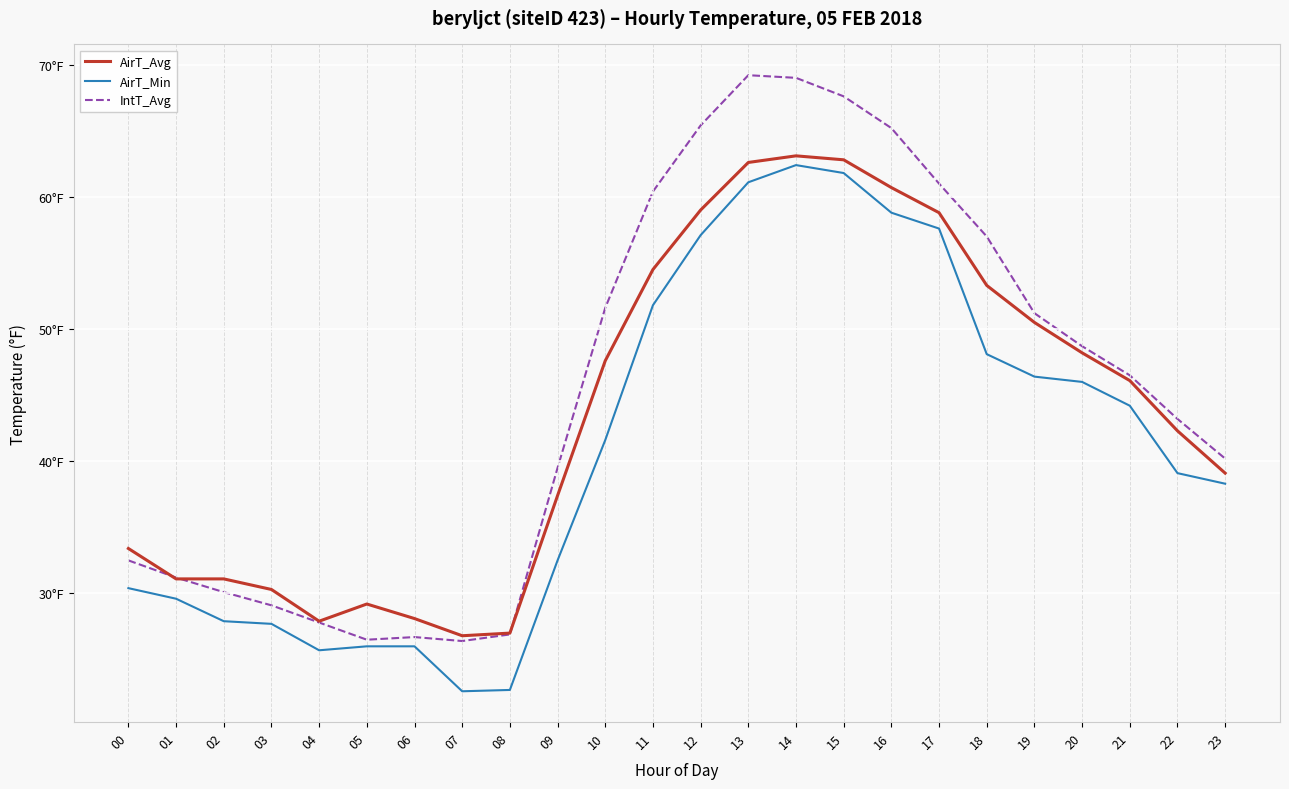

Does the chart have visible grid lines?

Yes